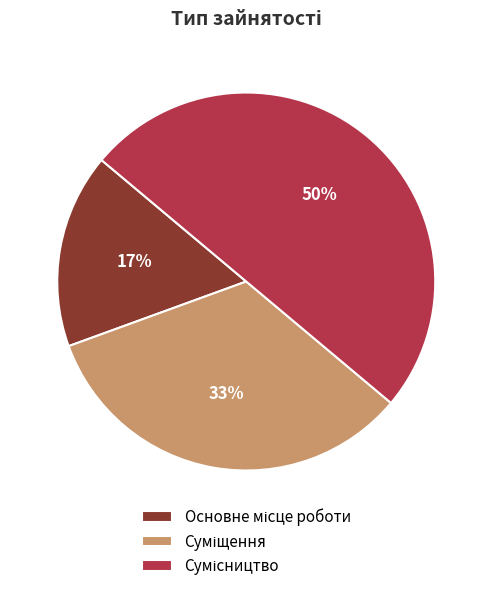

To the nearest percent, what is the difference between the largest and smallest slice percentages?

33%